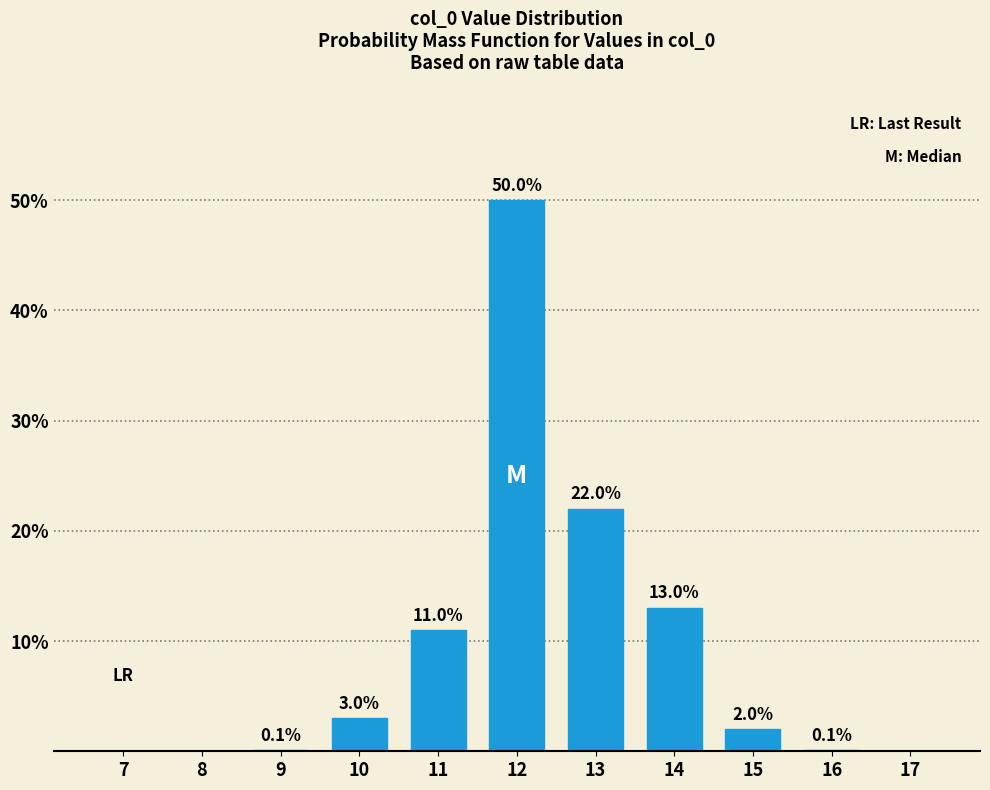

Reading left to right, extract all data points from this chart.

7=0.0	8=0.0	9=0.1	10=3.0	11=11.0	12=50.0	13=22.0	14=13.0	15=2.0	16=0.1	17=0.0